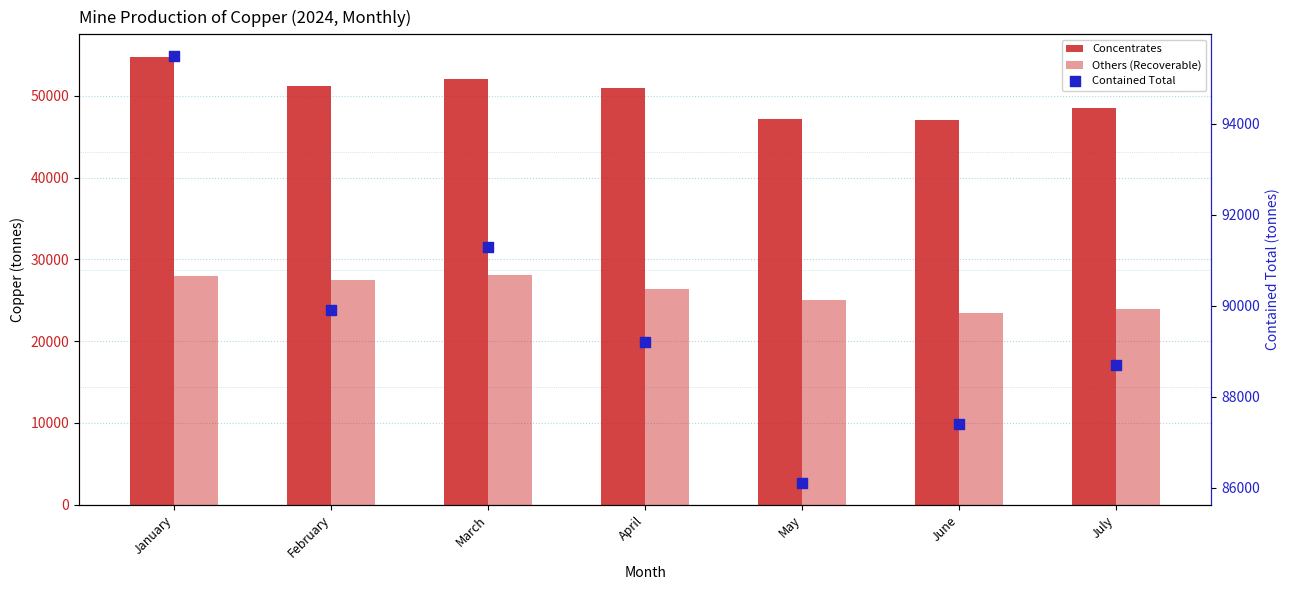

Which series reaches the maximum Y coordinate?

Contained Total